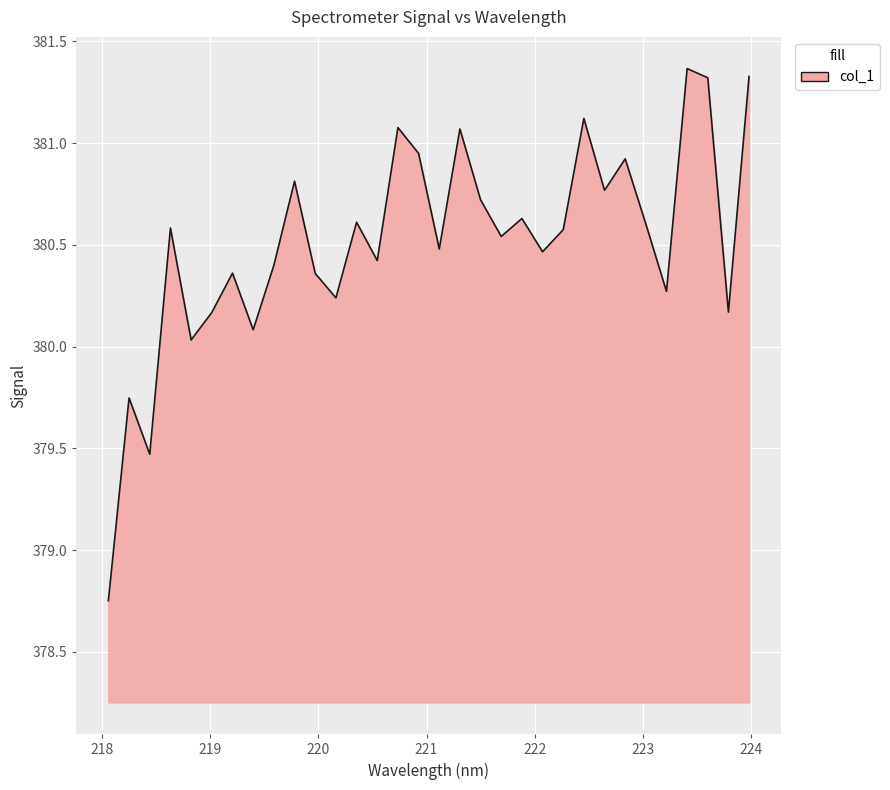

Does the chart display data point markers on the line(s)?

No